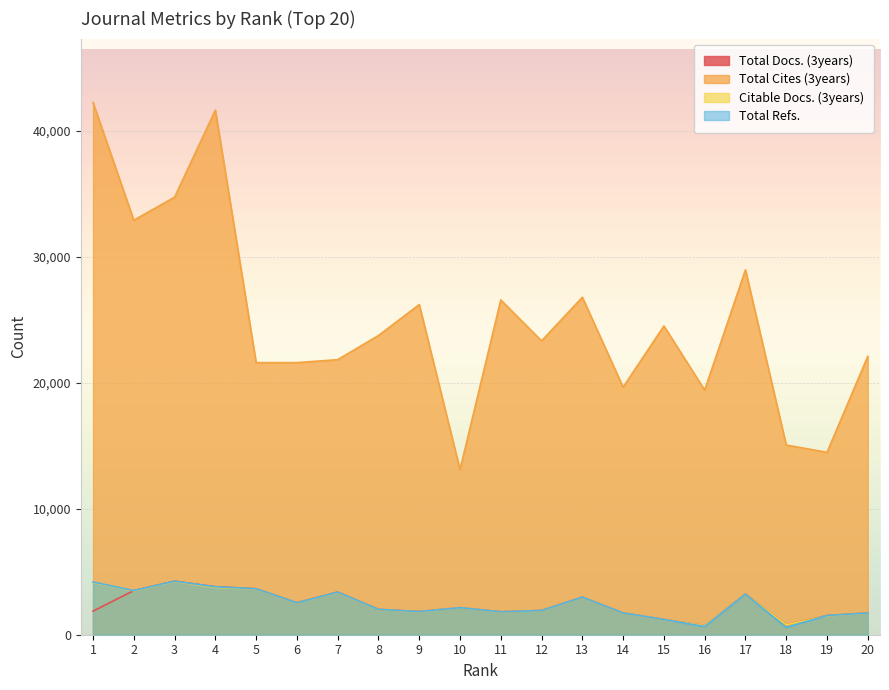

What is the value of the Total Cites (3years) point at the 18th from the left?

15052